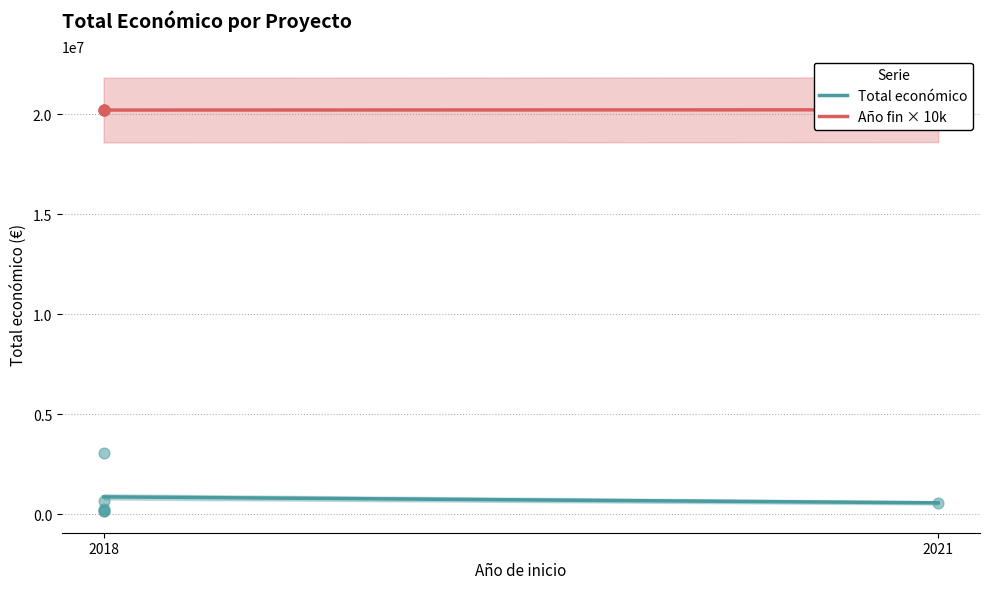

Which series has the widest spread of Y values?

Total económico